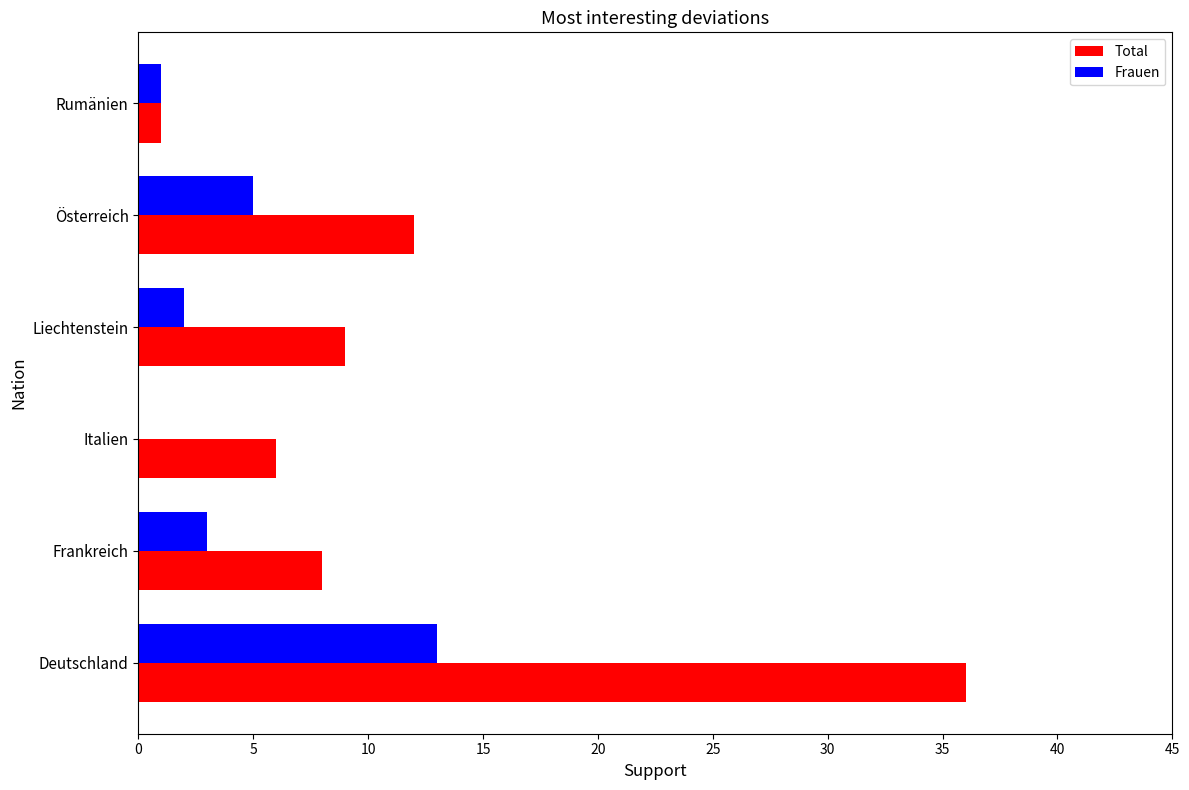

What value does the Total series have at Frankreich?

8